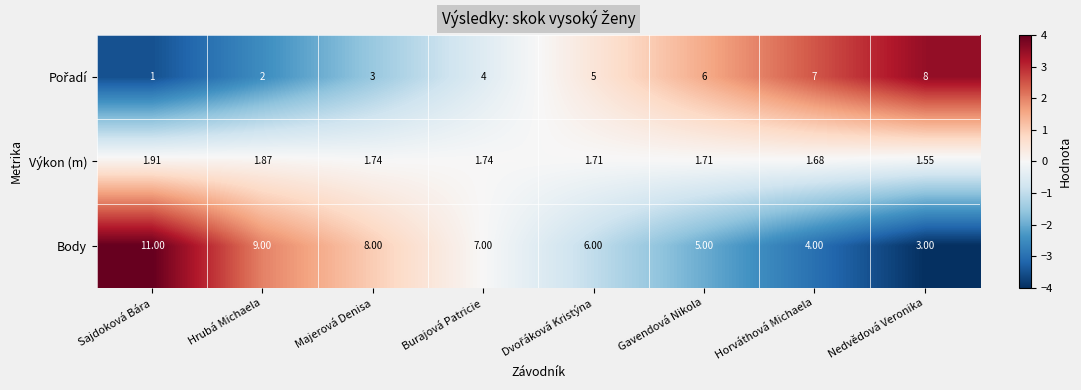

Which series has the largest range (max minus min)?

Body